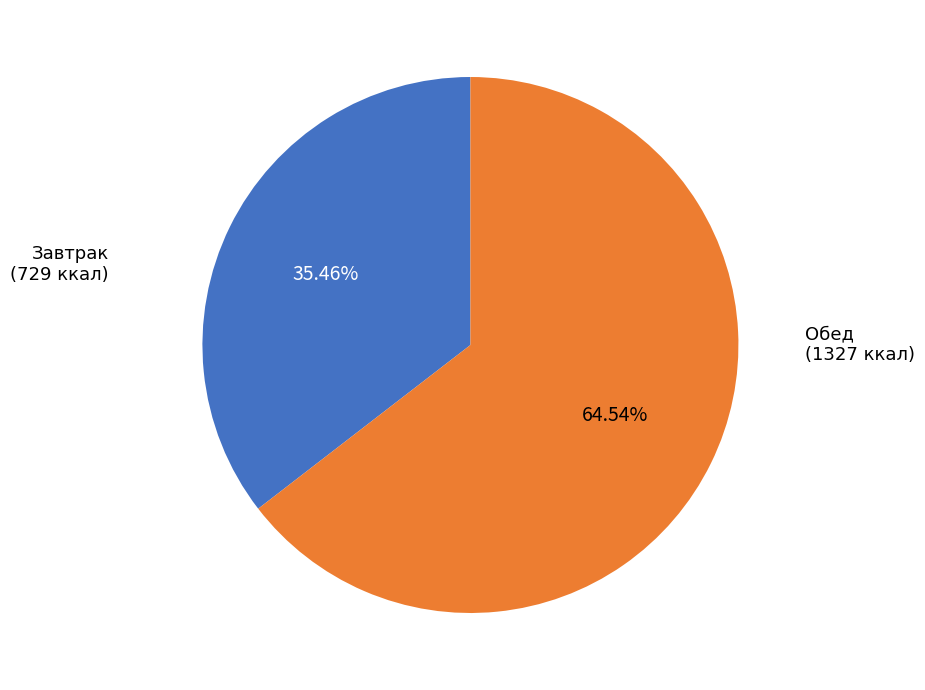

Rank the categories by value from lowest to highest.

Завтрак, Обед